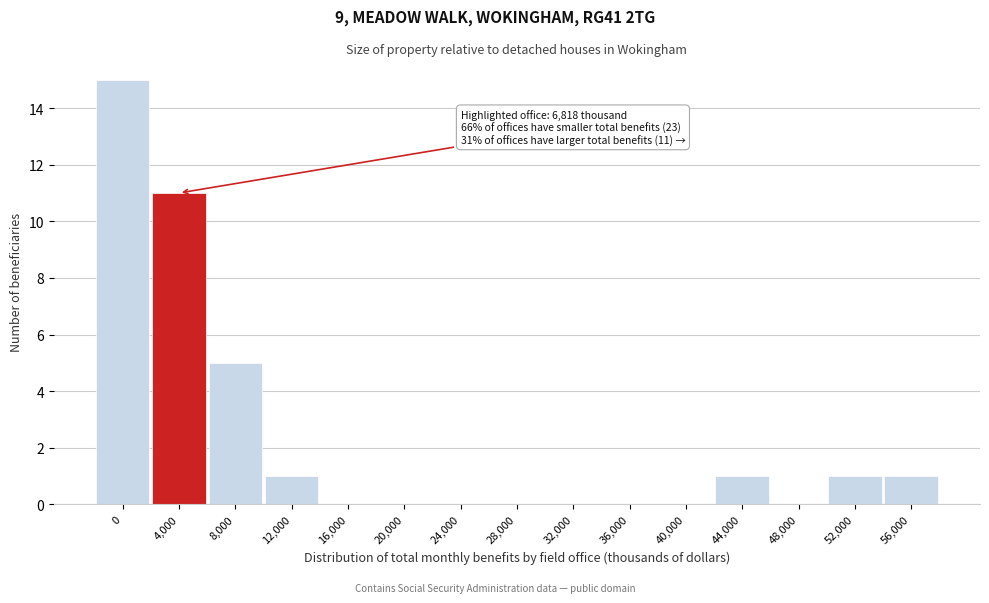

Reading left to right, list all the values displayed in this chart.

0=15	4,000=11	8,000=5	12,000=1	16,000=0	20,000=0	24,000=0	28,000=0	32,000=0	36,000=0	40,000=0	44,000=1	48,000=0	52,000=1	56,000=1